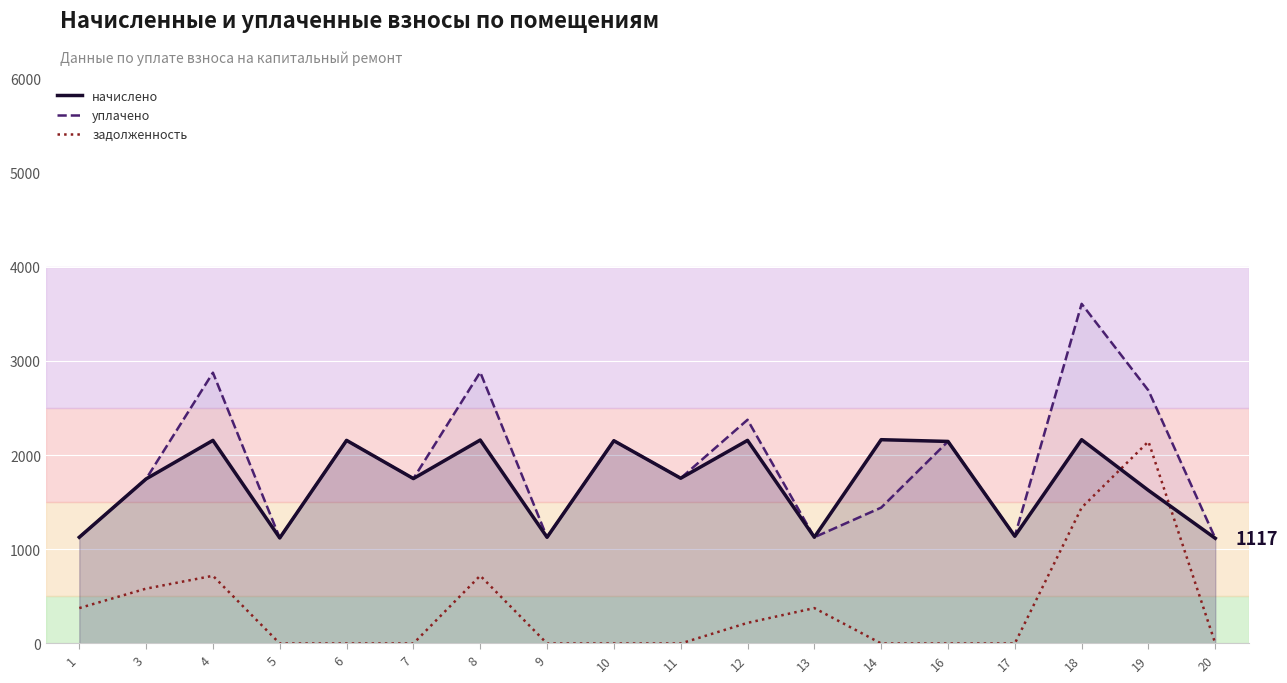

What is the sum of all начислено values?

30900.8